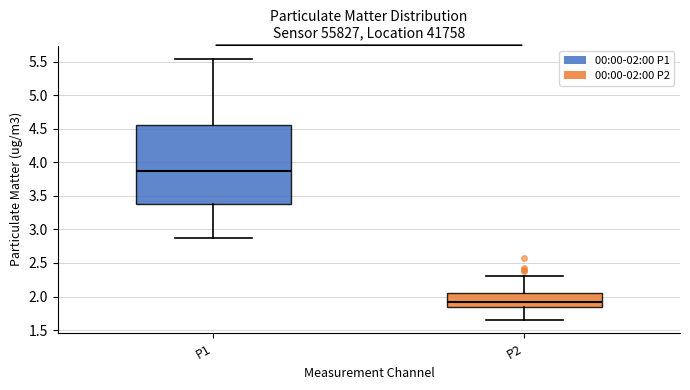

Reading left to right, read every box against the y-axis: the position of its median line, the range the box covers, and the ends of its whiskers. The values are not printed on the chart, so give them approximately, as read against the axis.

P1: median 3.90, box 3.40 to 4.55, whiskers 2.90 to 5.55
P2: median 1.90, box 1.85 to 2.05, whiskers 1.65 to 2.30